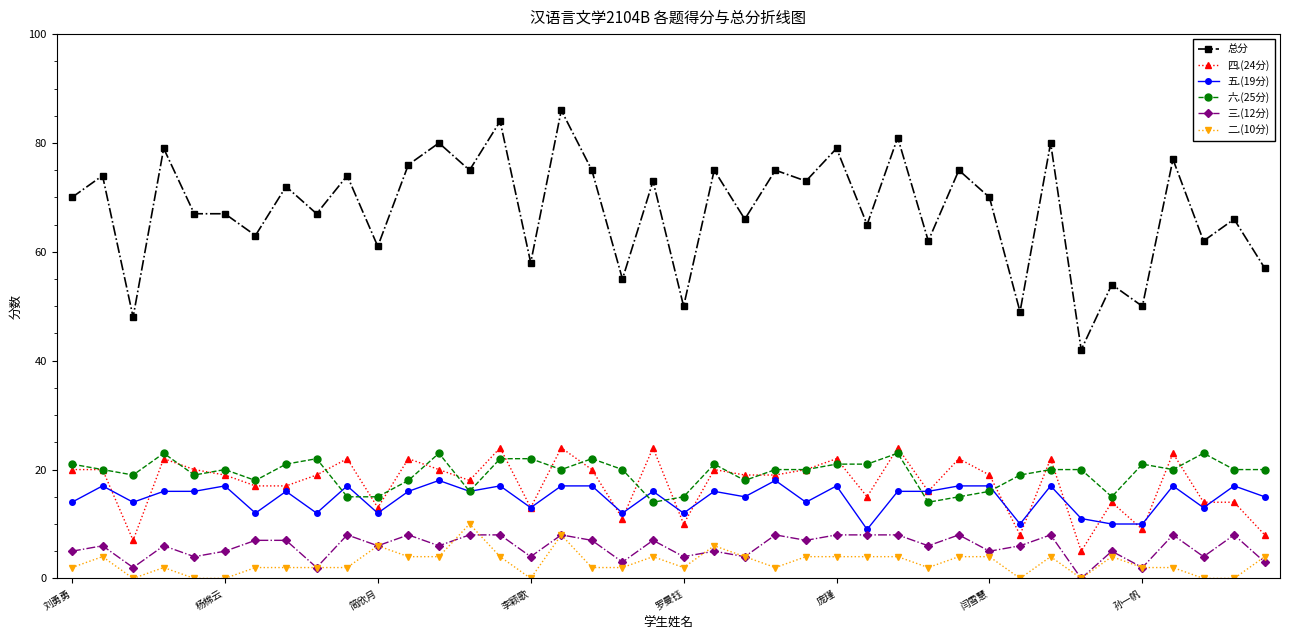

At how many categories does at least one series exceed 30?

40